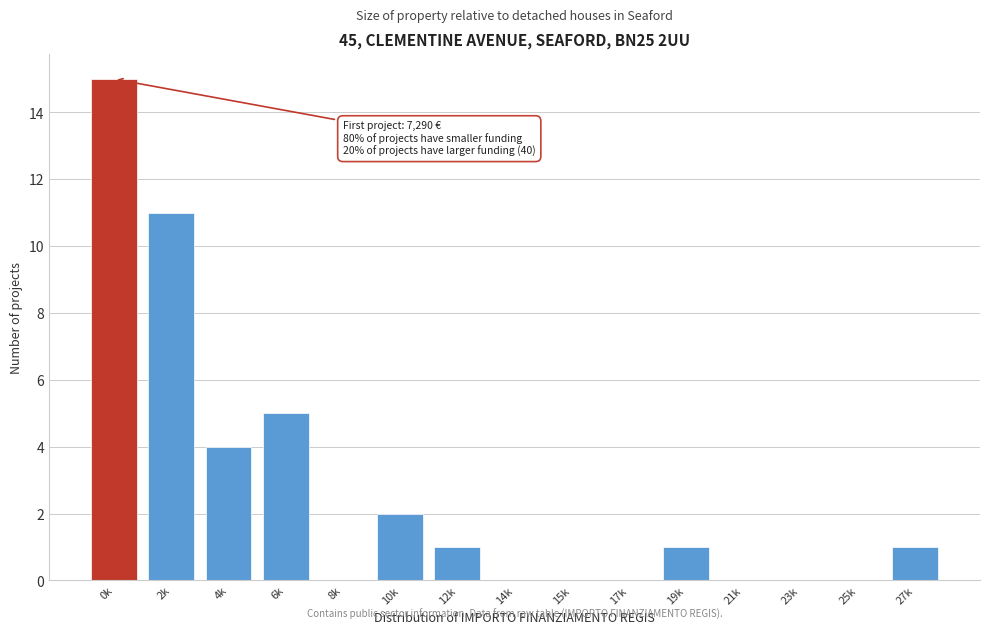

Reading left to right, extract all data points from this chart.

0k=15	2k=11	4k=4	6k=5	8k=0	10k=2	12k=1	14k=0	15k=0	17k=0	19k=1	21k=0	23k=0	25k=0	27k=1